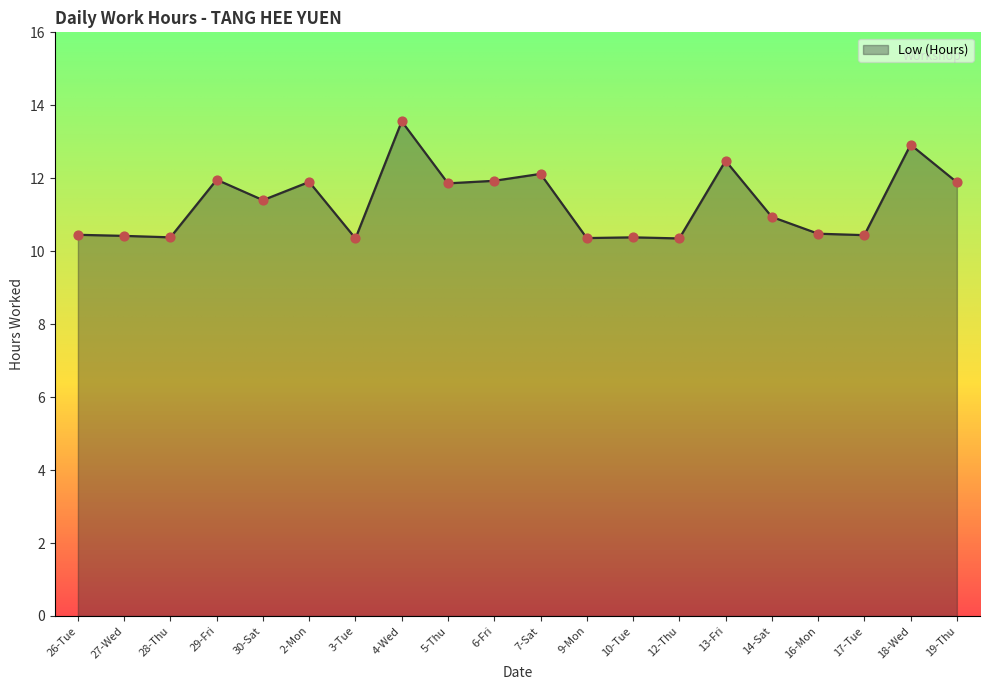

Which has a higher value, 18-Wed or 14-Sat?

18-Wed